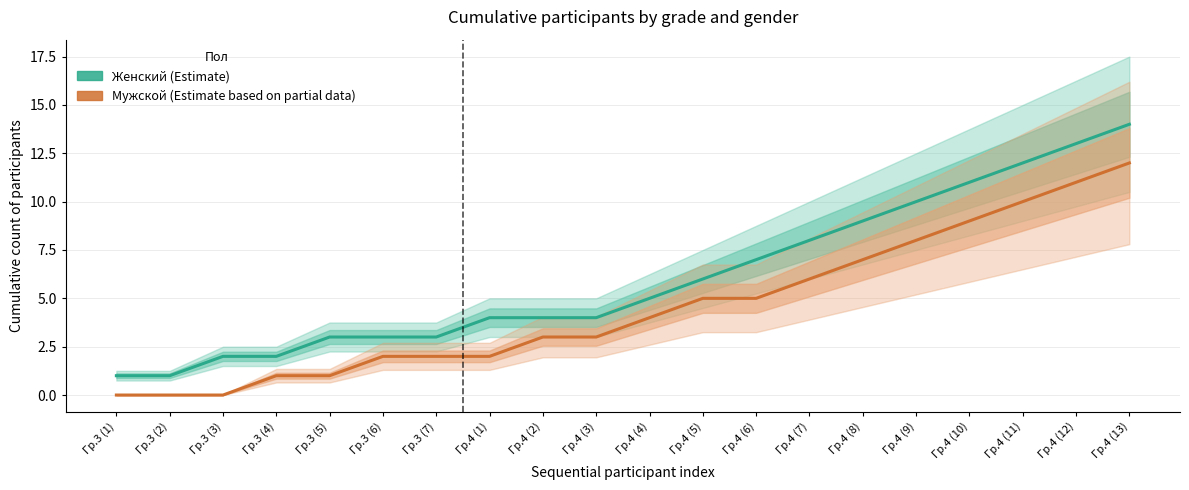

Where does the Женский series first go above 5?

Гр.4 (5)